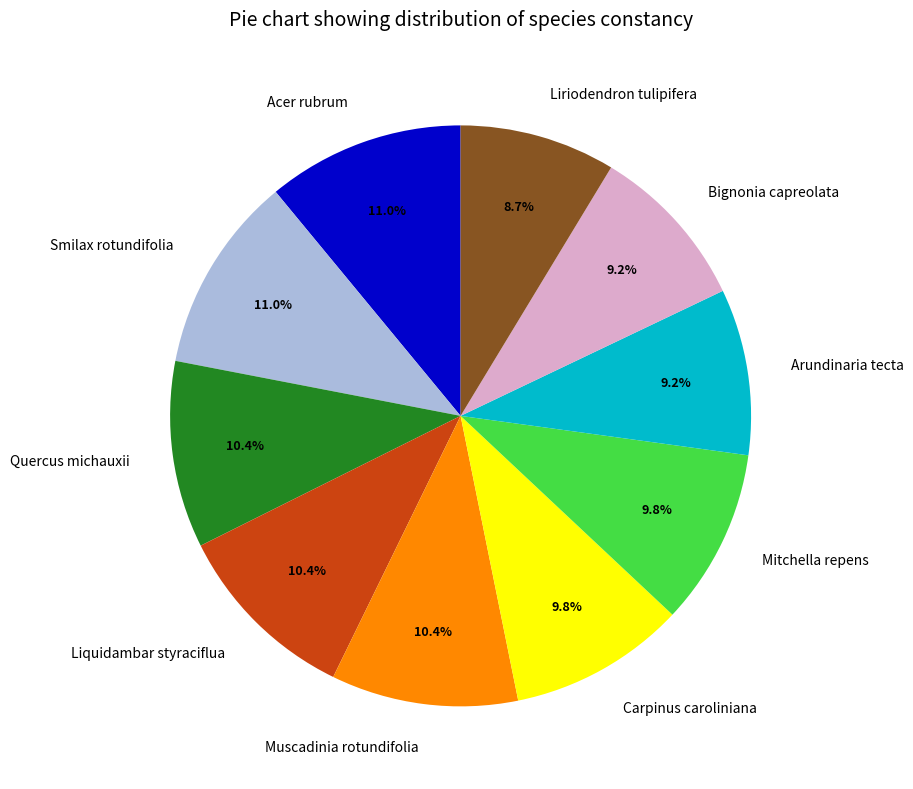

Does Arundinaria tecta account for over 50% of the chart?

No